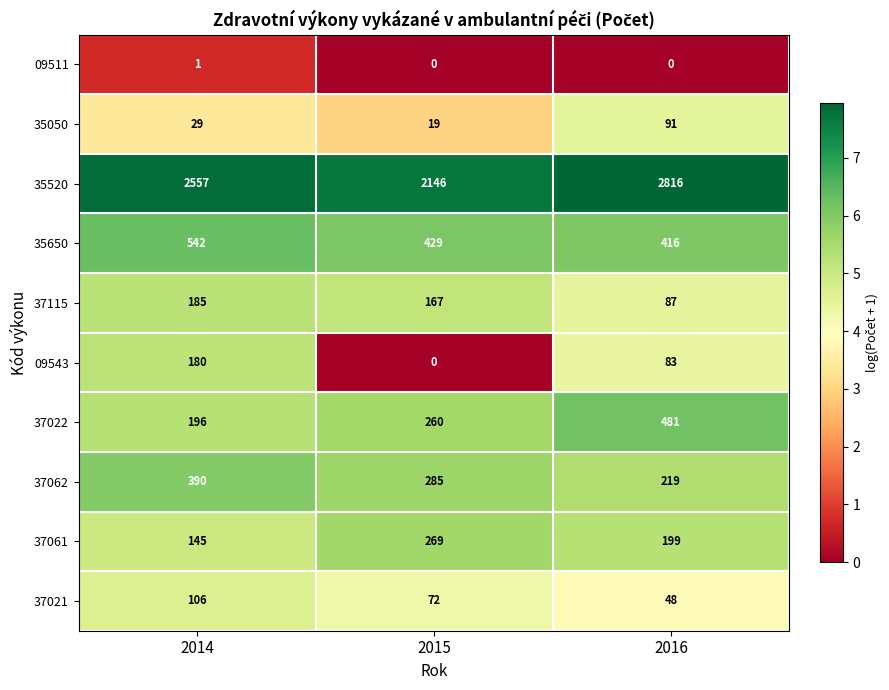

What is the sum of the 37022 values at 2014 and 2015?

456